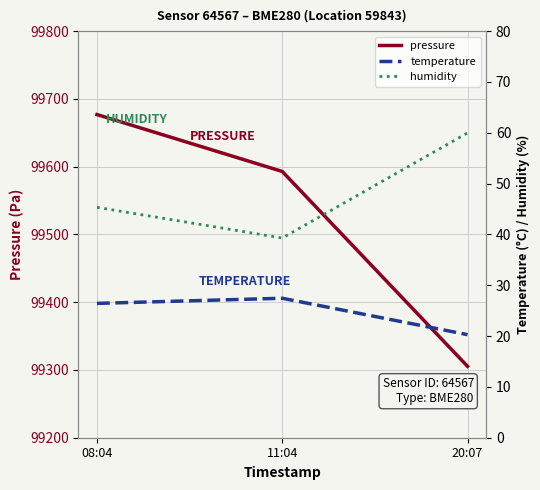

What is the value of the pressure point at the 3rd from the left?

99305.3